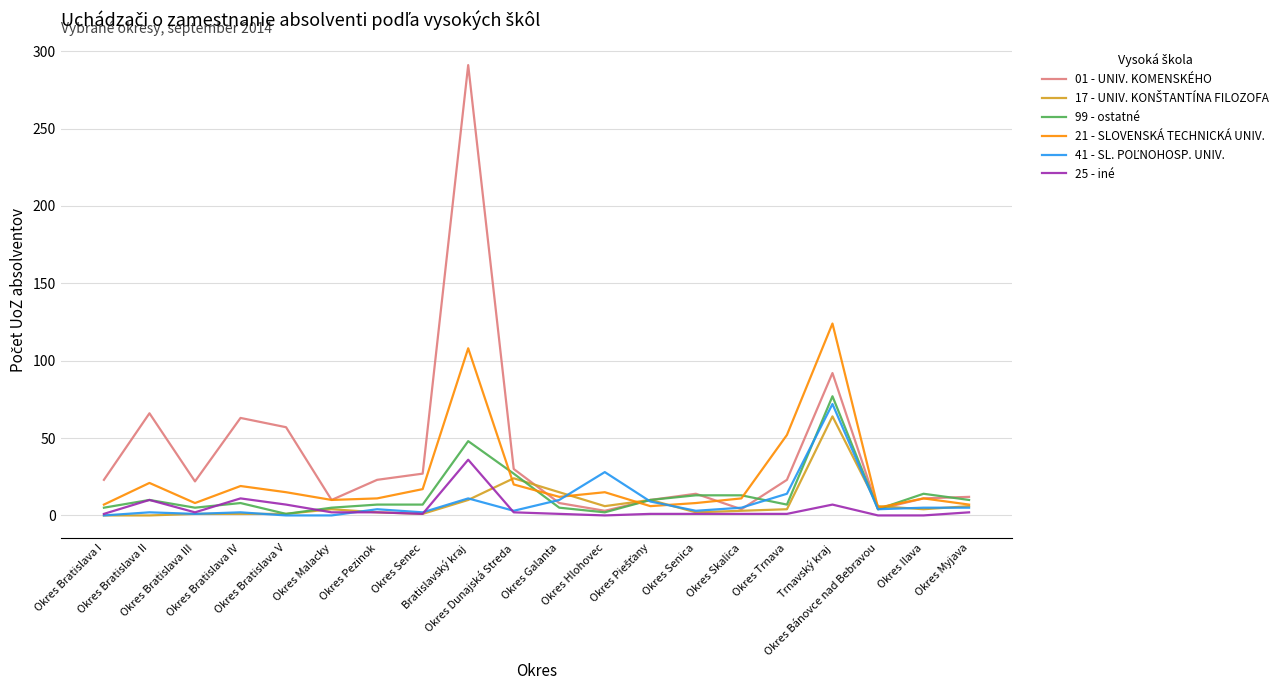

Does the chart have visible grid lines?

Yes